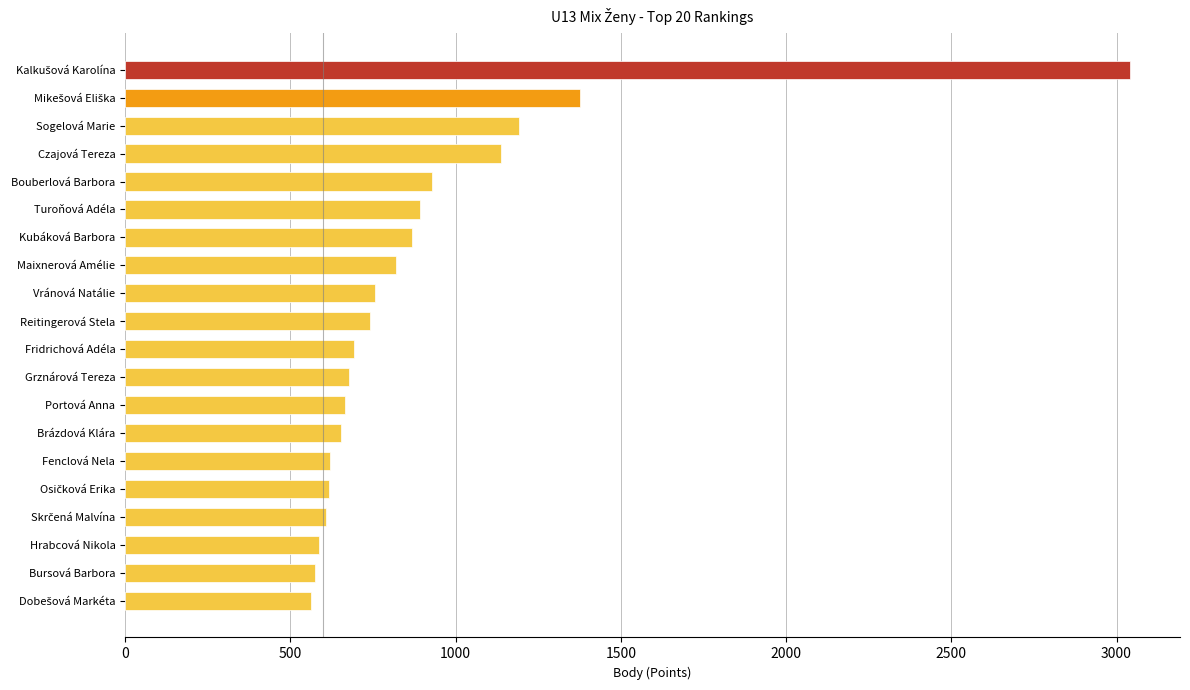

Which has a higher value, Sogelová Marie or Maixnerová Amélie?

Sogelová Marie